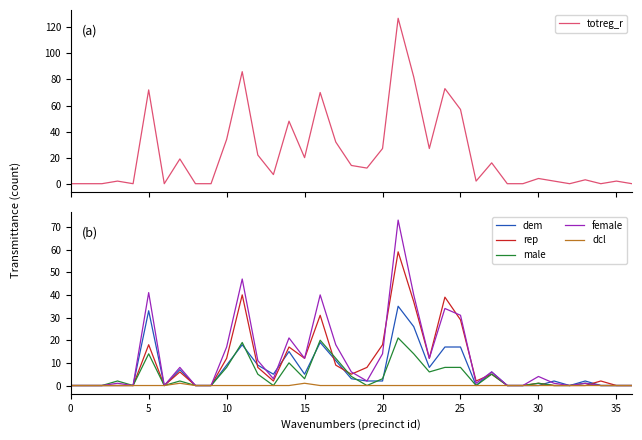

Reading left to right, extract all data points from this chart.

totreg_r: 0	0	0	2	0	72	0	19	0	0	34	86	22	7	48	20	70	32	14	12	27	127	82	27	73	57	2	16	0	0	4	2	0	3	0	2	0
dem: 0	0	0	0	0	33	0	7	0	0	9	18	9	5	15	5	19	11	3	2	2	35	26	8	17	17	0	6	0	0	0	2	0	2	0	0	0
rep: 0	0	0	0	0	18	0	6	0	0	12	40	8	2	17	12	31	9	5	8	18	59	37	12	39	29	2	5	0	0	1	0	0	0	2	0	0
male: 0	0	0	2	0	14	0	2	0	0	8	19	5	0	10	3	20	12	4	0	3	21	14	6	8	8	0	5	0	0	1	0	0	1	0	0	0
female: 0	0	0	1	0	41	0	8	0	0	17	47	11	3	21	12	40	18	6	2	14	73	40	12	34	31	1	6	0	0	4	1	0	1	0	0	0
dcl: 0	0	0	0	0	0	0	1	0	0	0	0	0	0	0	1	0	0	0	0	0	0	0	0	0	0	0	0	0	0	0	0	0	0	0	0	0